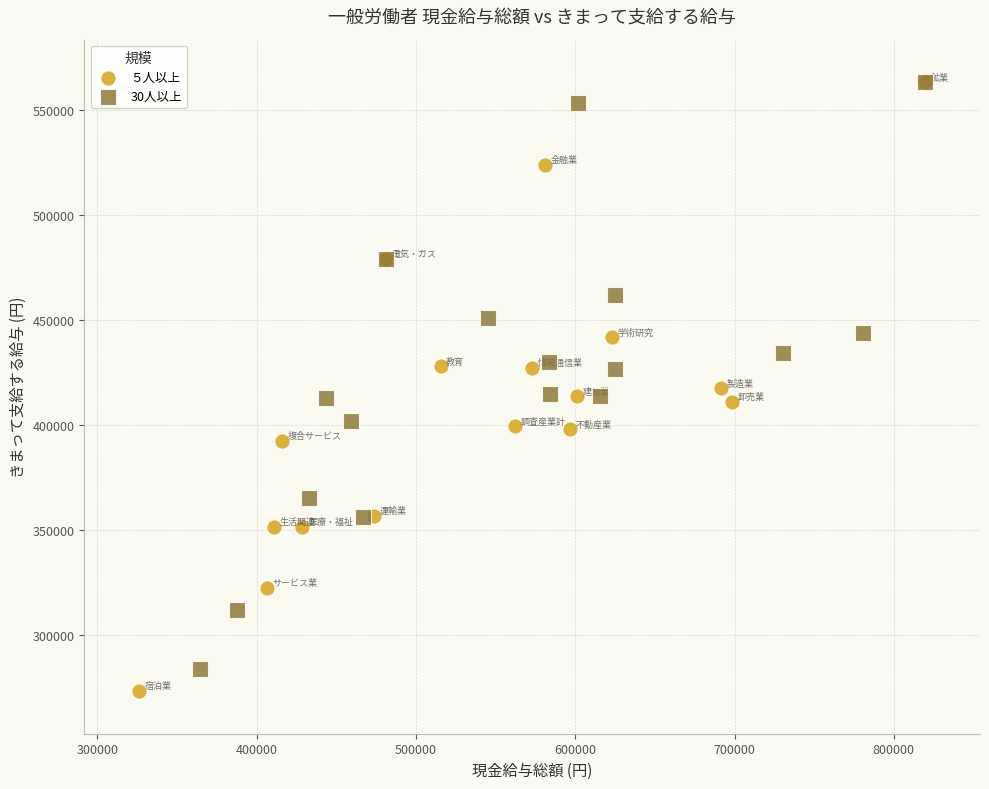

What are all the series names shown in the legend?

５人以上, 30人以上